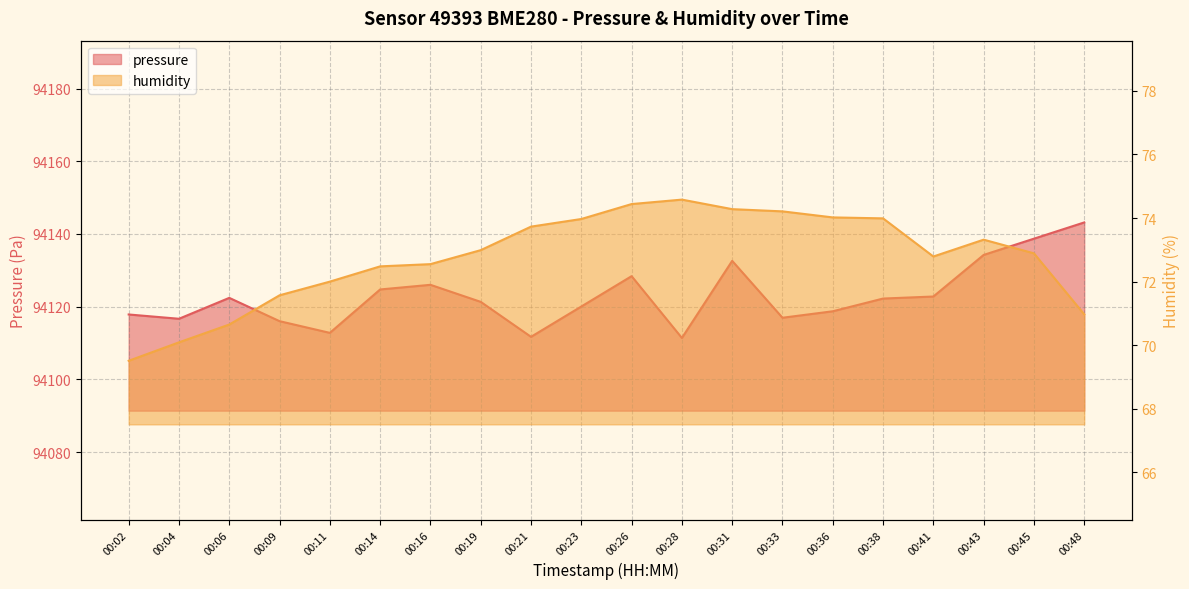

Where does the humidity series first go above 72?

00:14